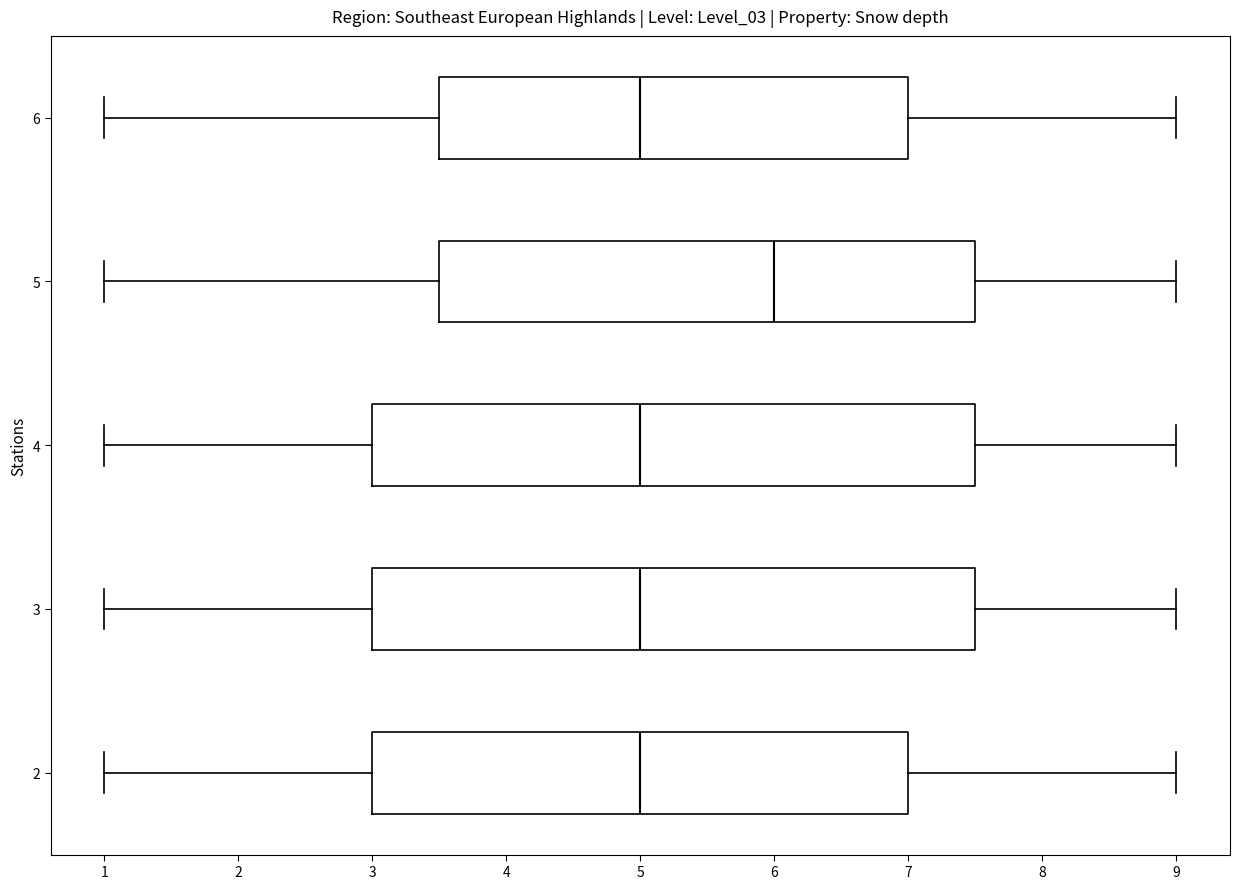

Reading bottom to top, read every box against the x-axis: the position of its median line, the range the box covers, and the ends of its whiskers. The values are not printed on the chart, so give them approximately, as read against the axis.

2: median 5.0, box 3.0 to 7.0, whiskers 1.0 to 9.0
3: median 5.0, box 3.0 to 7.5, whiskers 1.0 to 9.0
4: median 5.0, box 3.0 to 7.5, whiskers 1.0 to 9.0
5: median 6.0, box 3.5 to 7.5, whiskers 1.0 to 9.0
6: median 5.0, box 3.5 to 7.0, whiskers 1.0 to 9.0